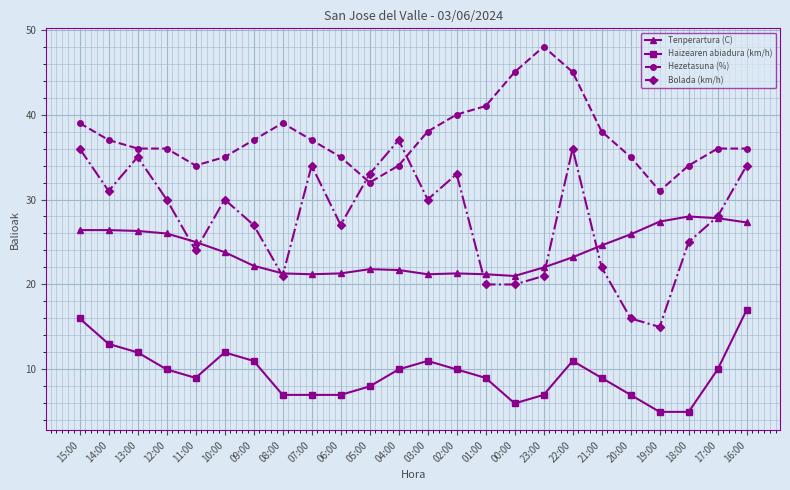

How many data points in Haizearen abiadura (km/h) are less than 10?

12